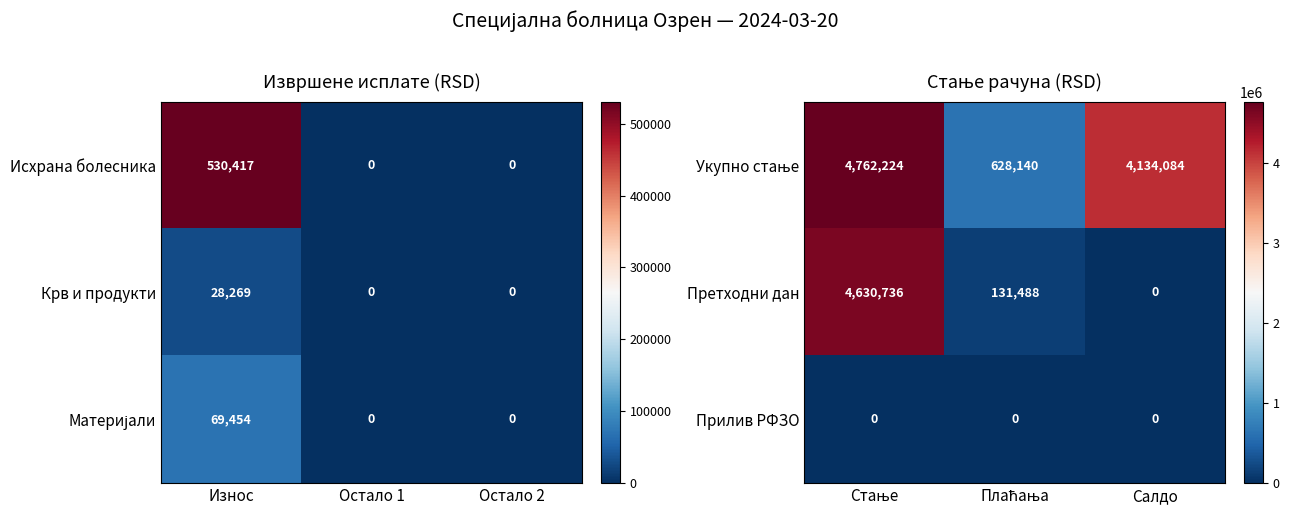

What is the maximum value for Претходни дан?

4630736